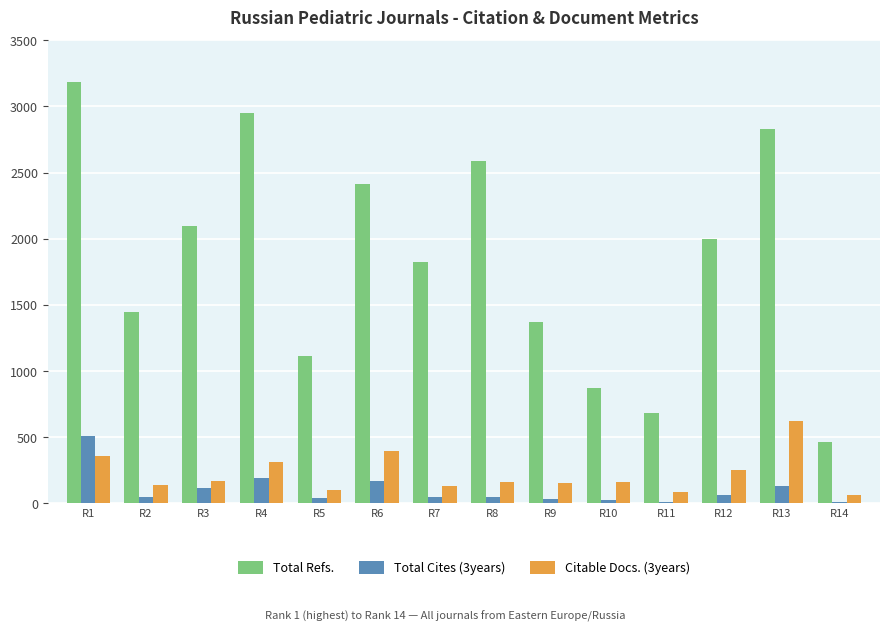

What are all the series names shown in the legend?

Total Refs., Total Cites (3years), Citable Docs. (3years)